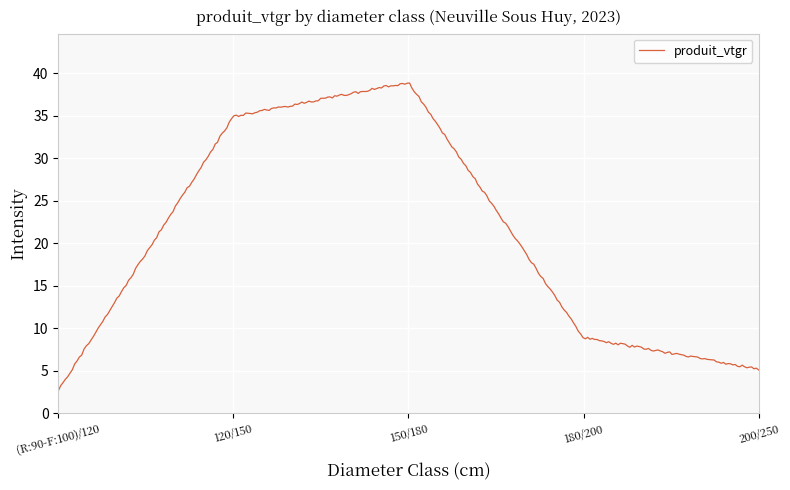

What is the minimum value shown in the chart?

2.6